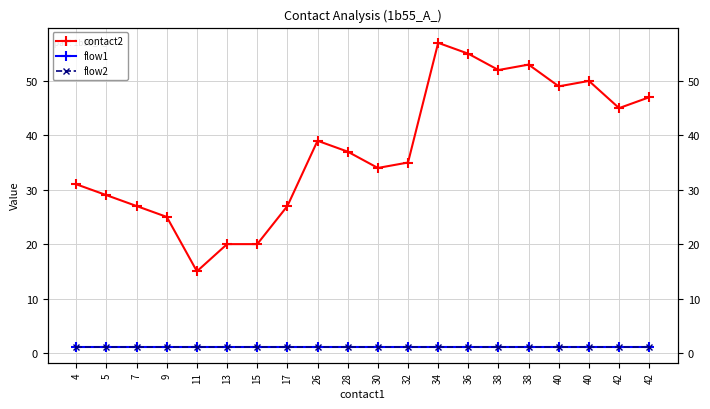

Which series has the widest spread of values?

contact2